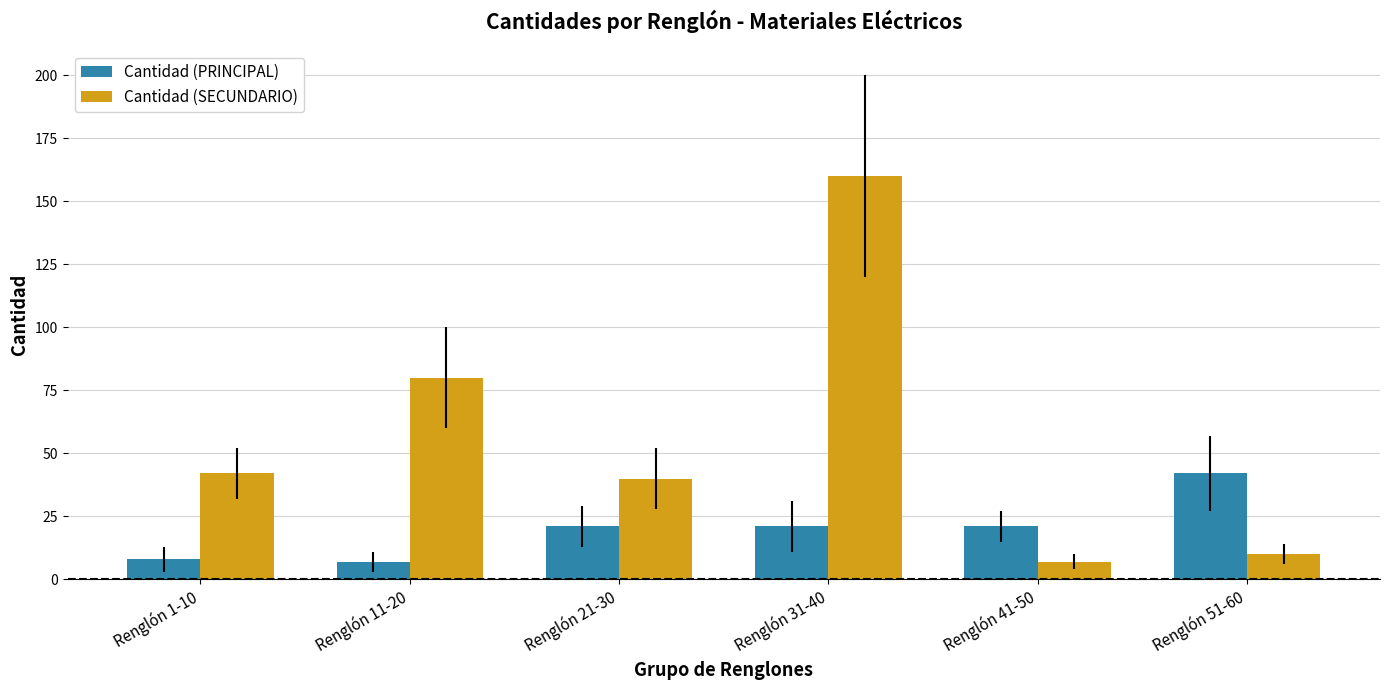

How many bars are there in each group?

2